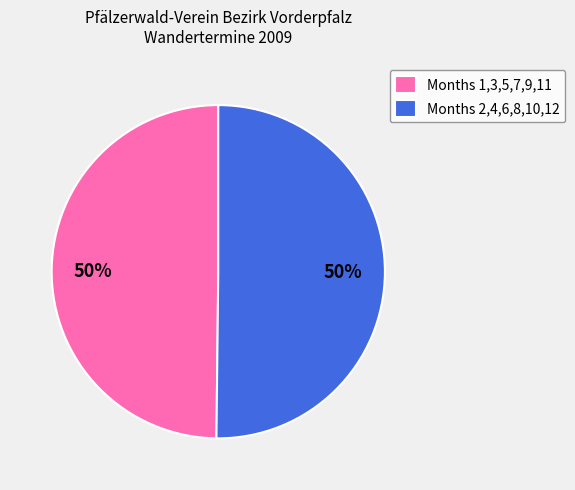

To the nearest percent, what percentage of the pie is Months 2,4,6,8,10,12?

50%